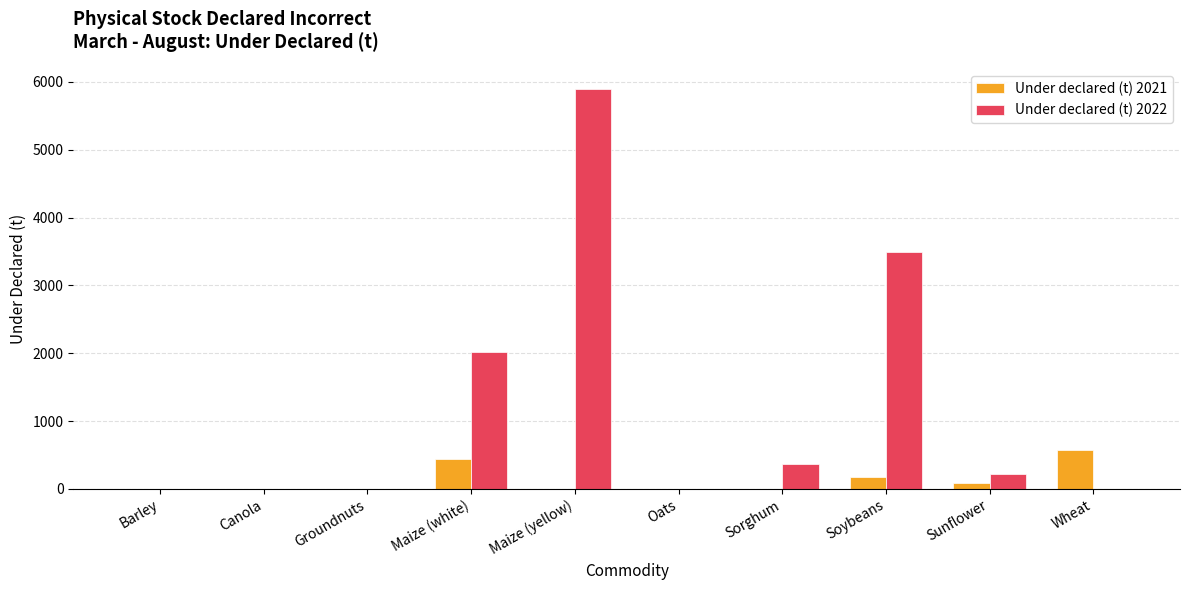

Are the bars grouped side by side (vs. stacked)?

Yes